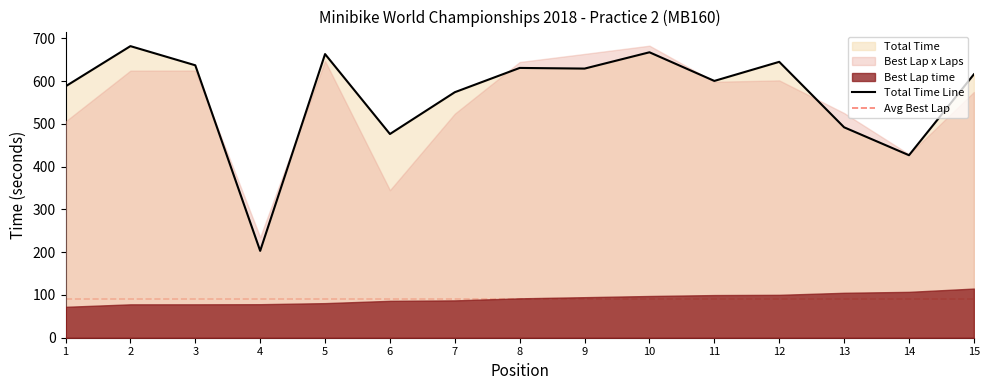

What is the greatest value displayed?

681.5